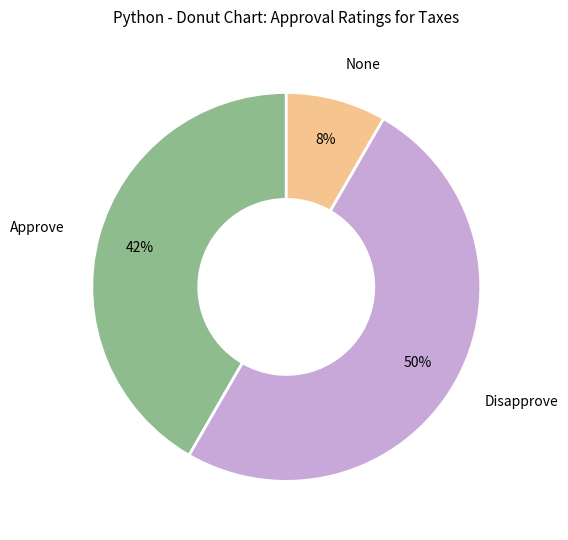

Which slice is the largest?

Disapprove